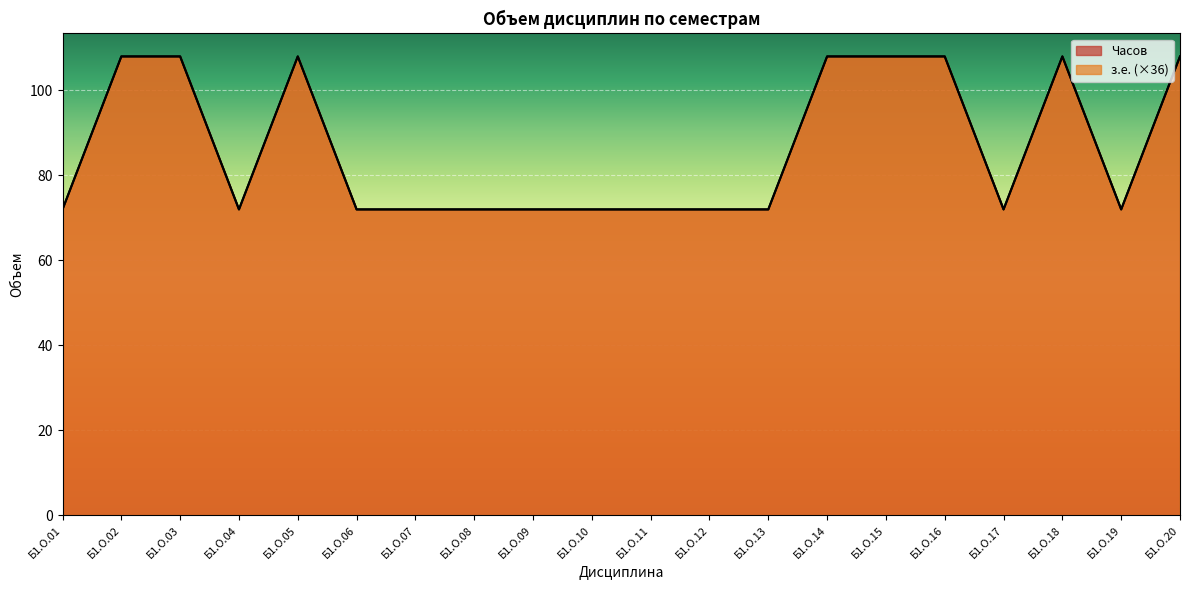

Which category has the highest value in the Часов series?

Б1.О.02